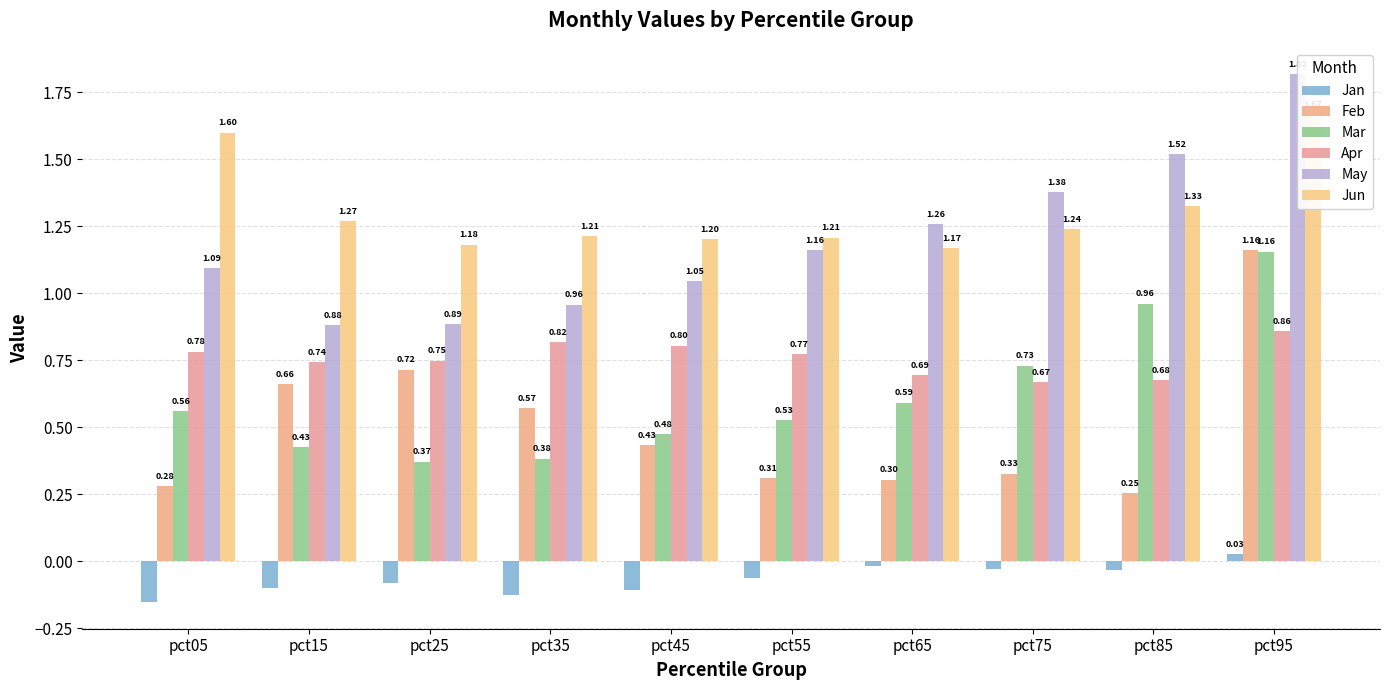

At how many categories does at least one series exceed 1?

10